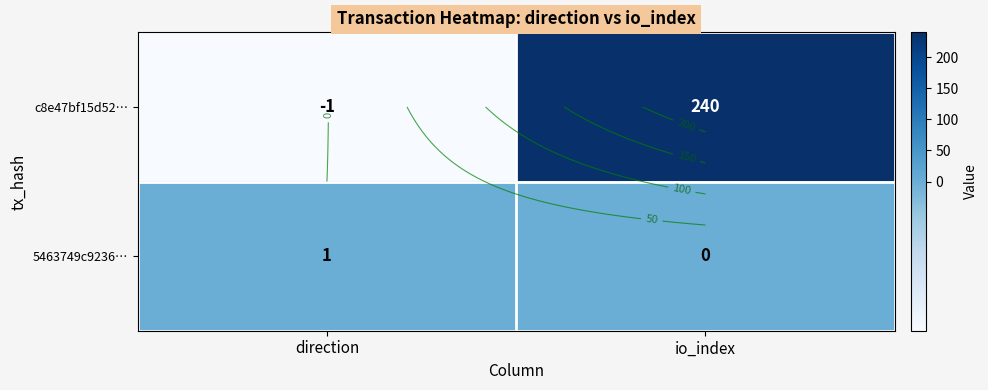

How many 5463749c9236… values are between 0 and 1?

2